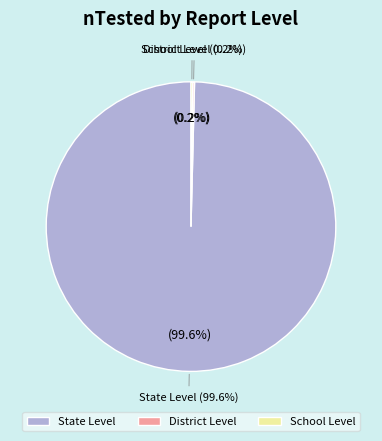

What is the change in value from dis to sch?

-1